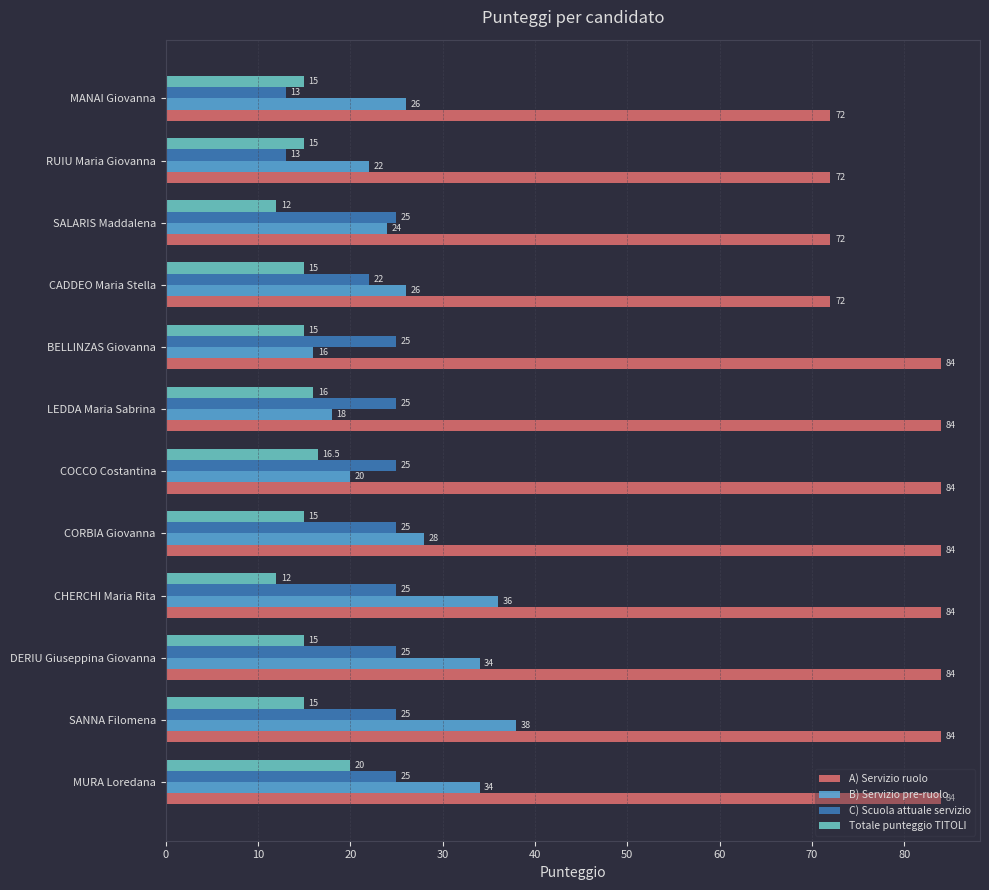

The value of A) Servizio ruolo at BELLINZAS Giovanna is 84.0. True or false?

True